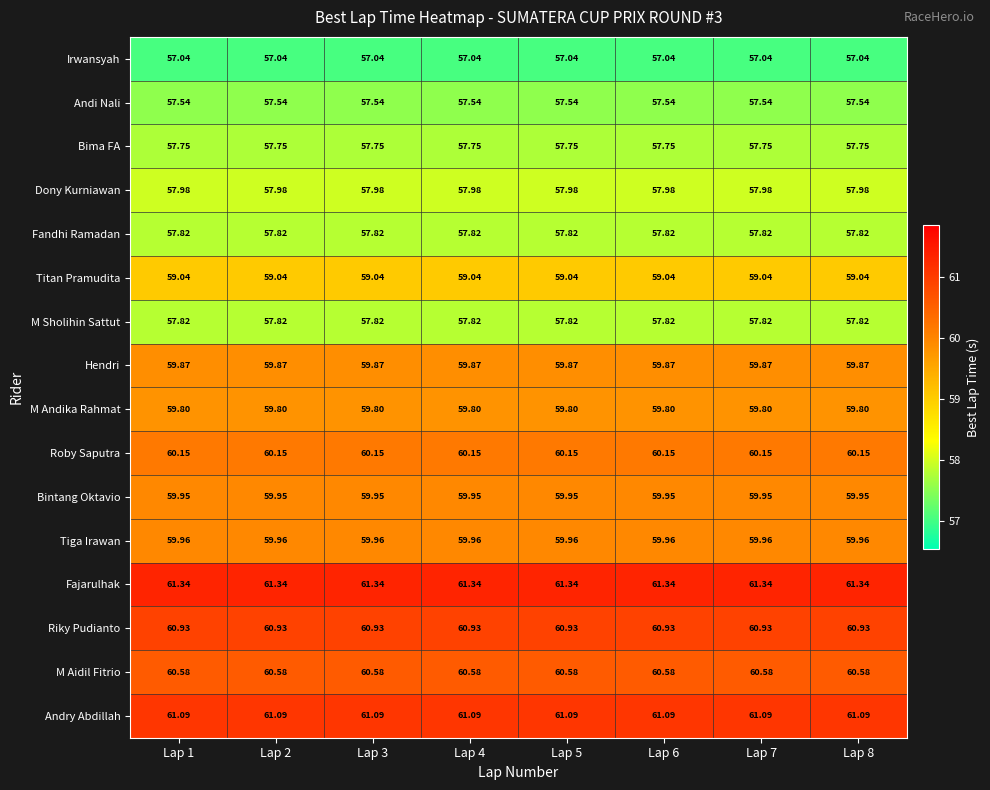

What is the greatest value displayed?

61.3